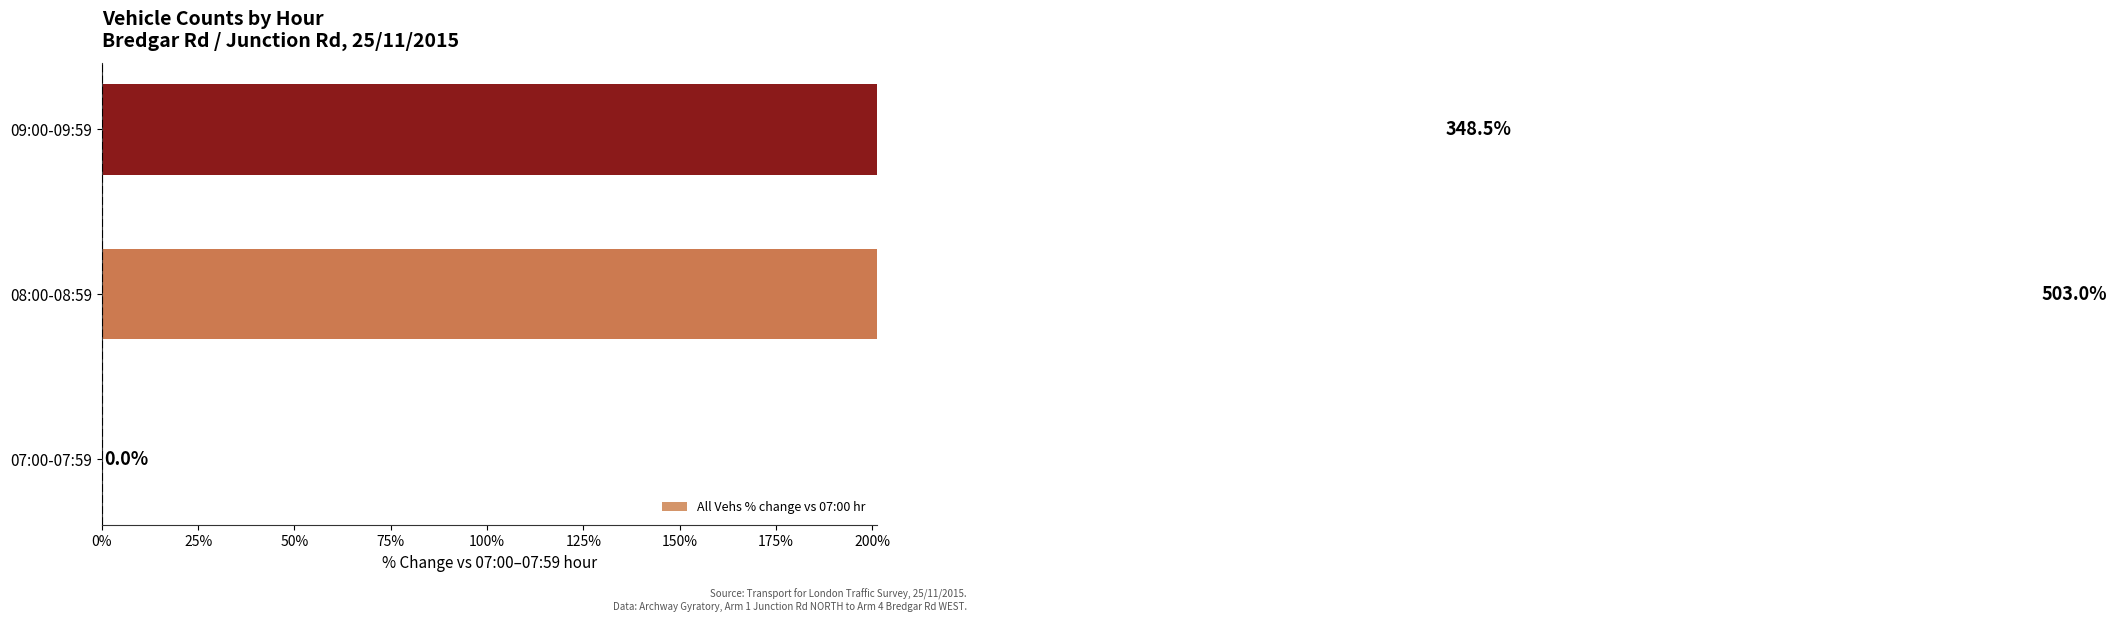

True or false: the data shows 301.8 at 08:00-08:59.

False